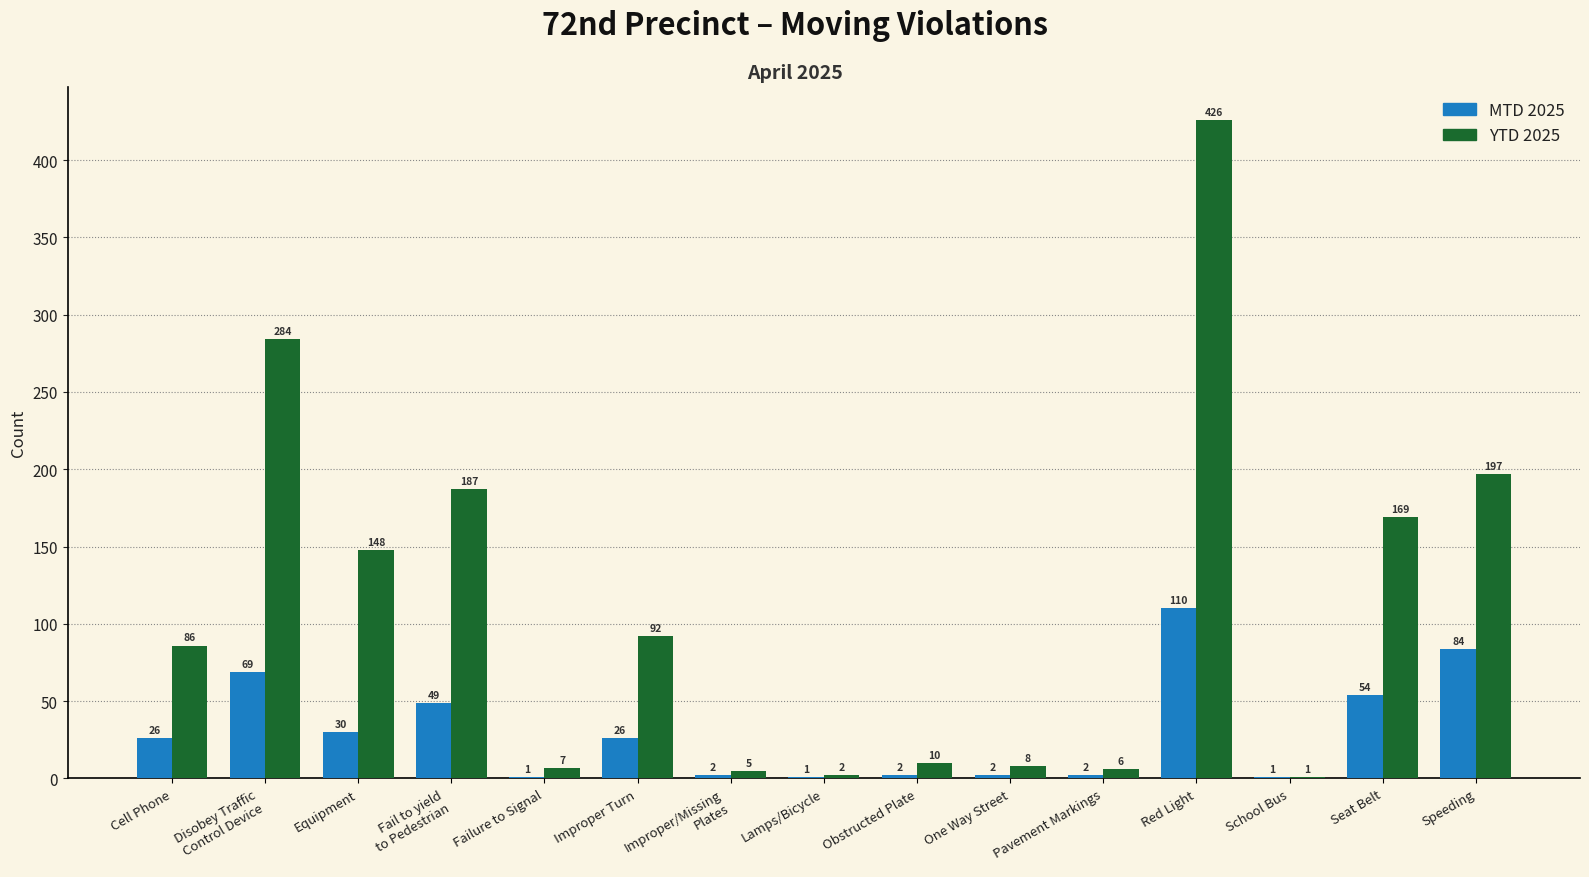

True or false: MTD 2025 has a value of 49 at Fail to yield
to Pedestrian.

True